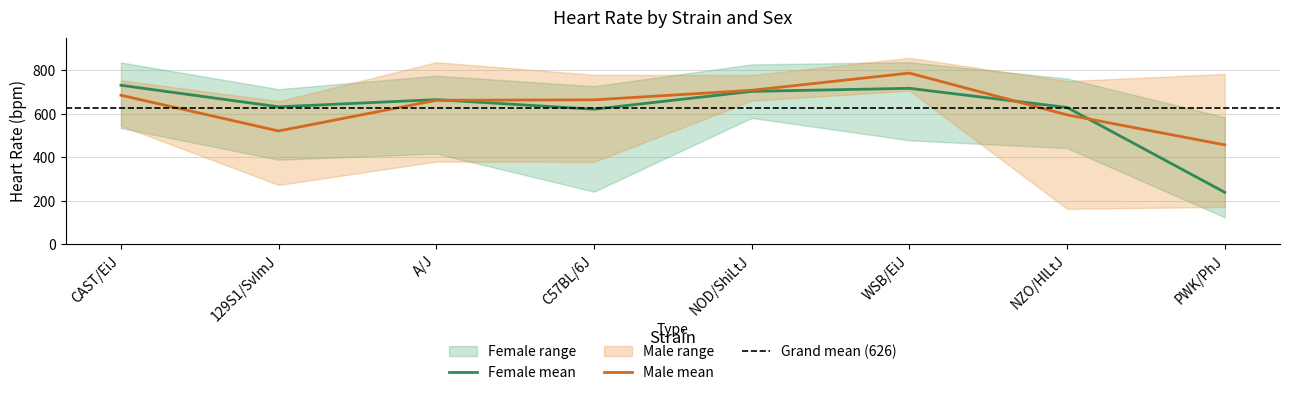

What is the difference between the highest and lowest values at 129S1/SvImJ?

440